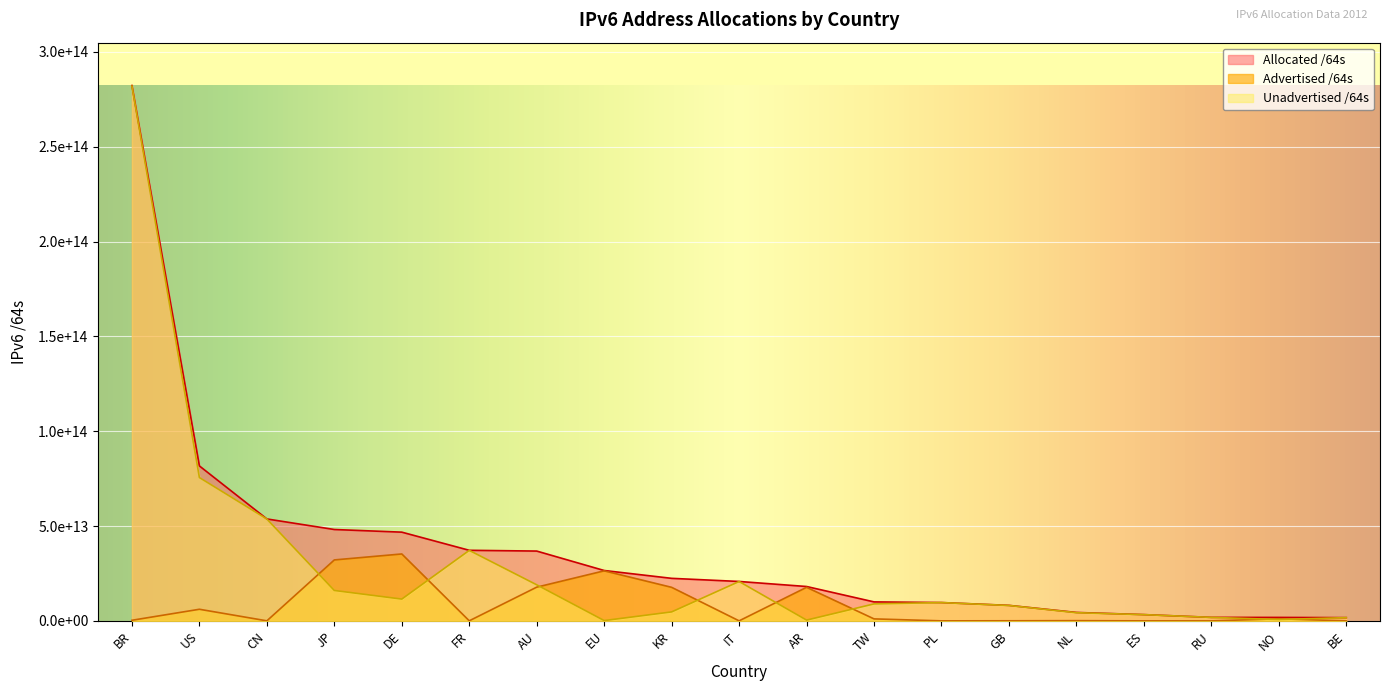

Where is Advertised /64s nearest to the value 17648020684800?

KR